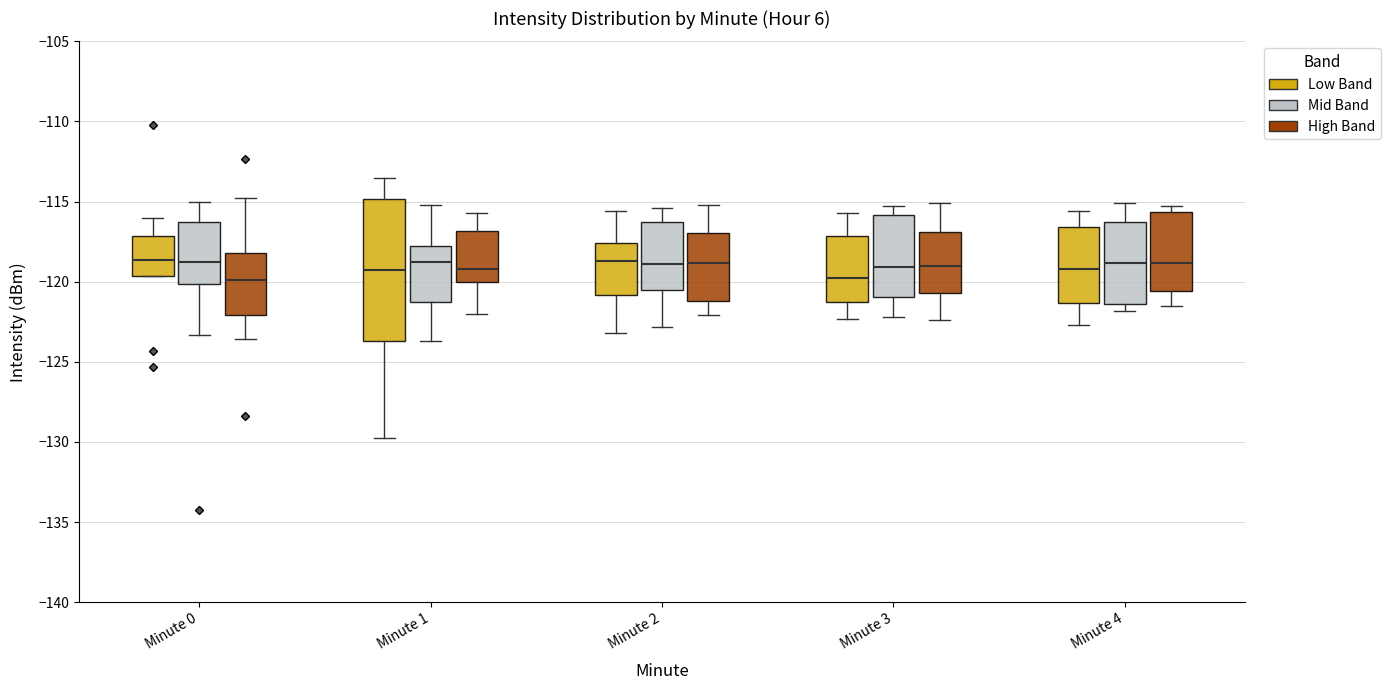

Reading left to right, transcribe this box plot: for each box, give where its median line is, the range the box spans, and where its two whiskers end, as read against the y-axis. The values are not printed on the chart, so give them approximately, as read against the axis.

Minute 0 (Low Band): median -118.5, box -119.5 to -117.0, whiskers -119.5 to -116.0
Minute 0 (Mid Band): median -119.0, box -120.0 to -116.0, whiskers -123.5 to -115.0
Minute 0 (High Band): median -120.0, box -122.0 to -118.0, whiskers -123.5 to -114.5
Minute 1 (Low Band): median -119.5, box -123.5 to -115.0, whiskers -130.0 to -113.5
Minute 1 (Mid Band): median -119.0, box -121.5 to -118.0, whiskers -123.5 to -115.0
Minute 1 (High Band): median -119.0, box -120.0 to -117.0, whiskers -122.0 to -115.5
Minute 2 (Low Band): median -118.5, box -121.0 to -117.5, whiskers -123.0 to -115.5
Minute 2 (Mid Band): median -119.0, box -120.5 to -116.0, whiskers -123.0 to -115.5
Minute 2 (High Band): median -119.0, box -121.0 to -117.0, whiskers -122.0 to -115.0
Minute 3 (Low Band): median -119.5, box -121.0 to -117.0, whiskers -122.5 to -115.5
Minute 3 (Mid Band): median -119.0, box -121.0 to -116.0, whiskers -122.0 to -115.5
Minute 3 (High Band): median -119.0, box -120.5 to -117.0, whiskers -122.5 to -115.0
Minute 4 (Low Band): median -119.0, box -121.5 to -116.5, whiskers -122.5 to -115.5
Minute 4 (Mid Band): median -119.0, box -121.5 to -116.5, whiskers -122.0 to -115.0
Minute 4 (High Band): median -119.0, box -120.5 to -115.5, whiskers -121.5 to -115.5 (just above the box's upper edge)